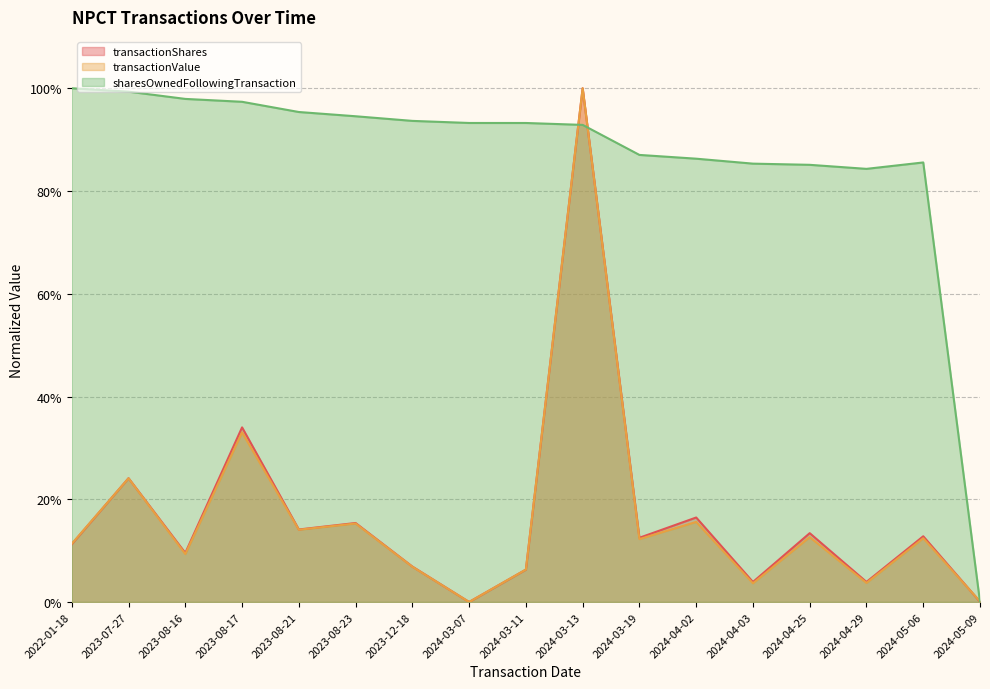

Between which two adjacent categories do transactionValue and transactionShares first intersect?

2022-01-18 and 2023-07-27